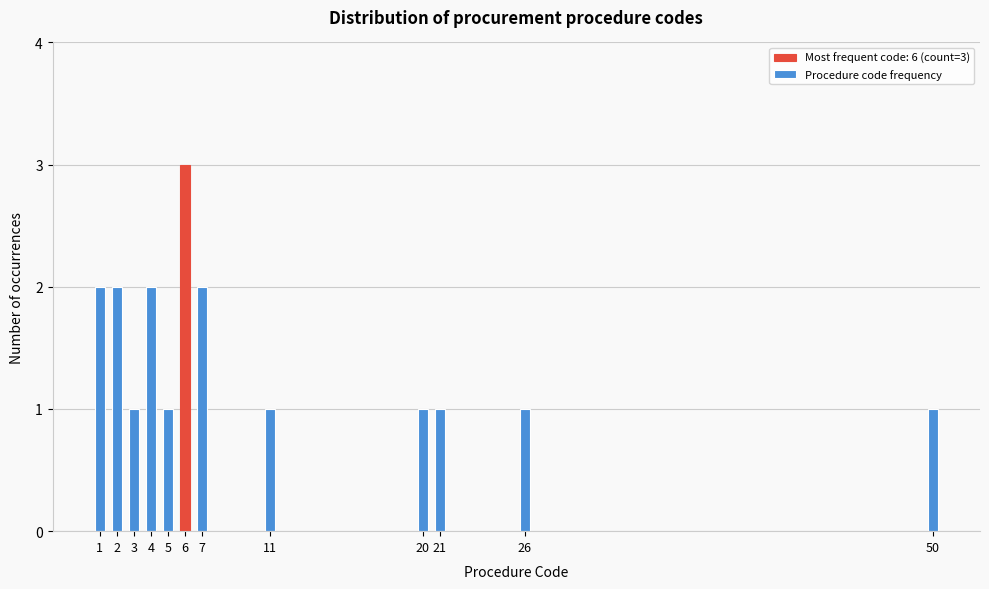

Reading left to right, what are all the values shown in this chart?

2	2	1	2	1	3	2	1	1	1	1	1